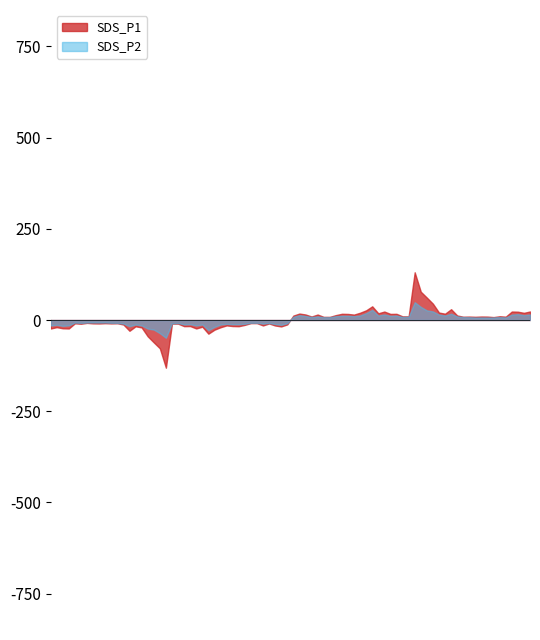

True or false: SDS_P1 and SDS_P2 cross at least once.

True